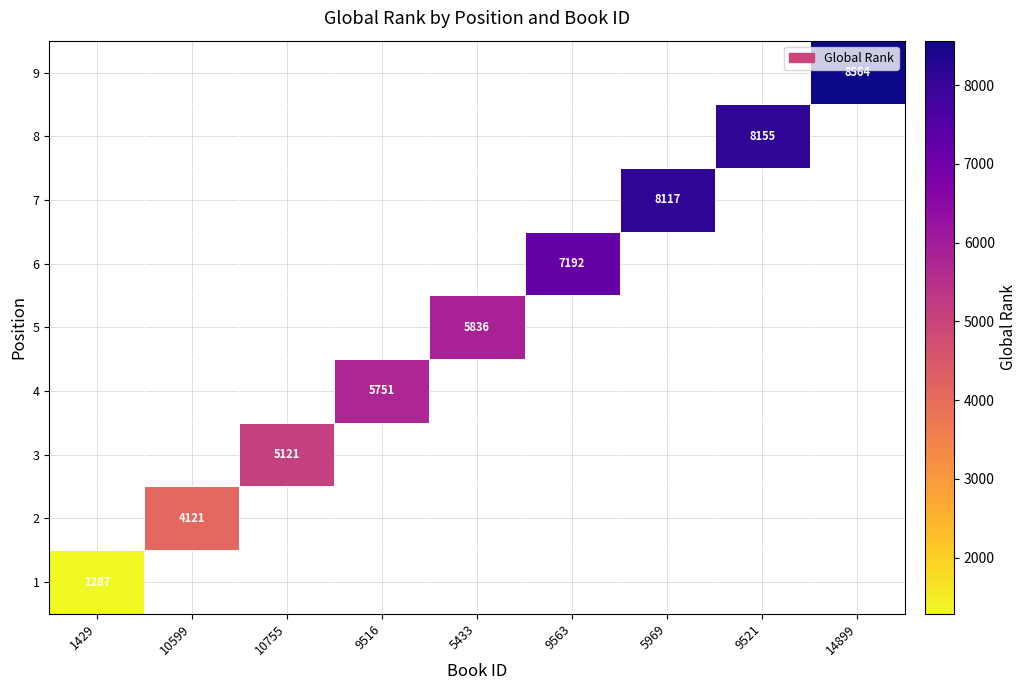

Is it true that 1 equals 1287 at 1429?

True